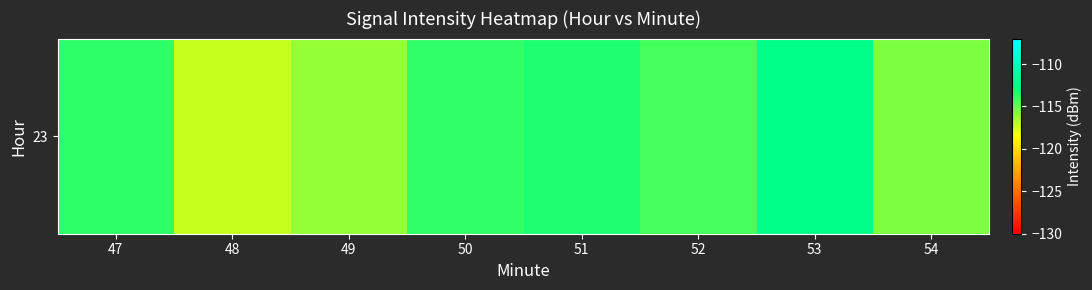

Reading left to right, list all the values displayed in this chart.

47=-113.8	48=-117.2	49=-116.1	50=-113.9	51=-113.5	52=-114.3	53=-112.4	54=-115.6